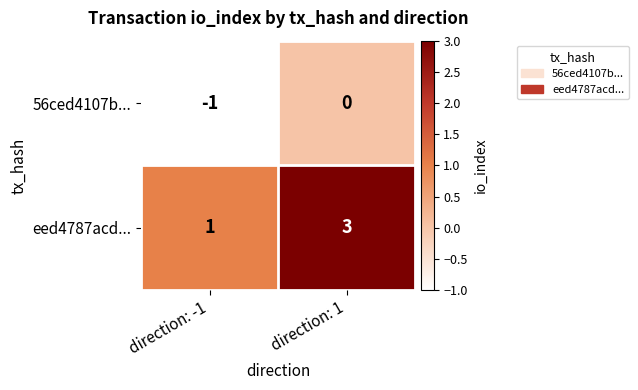

At which label is eed4787acd... closest to 2?

direction: -1